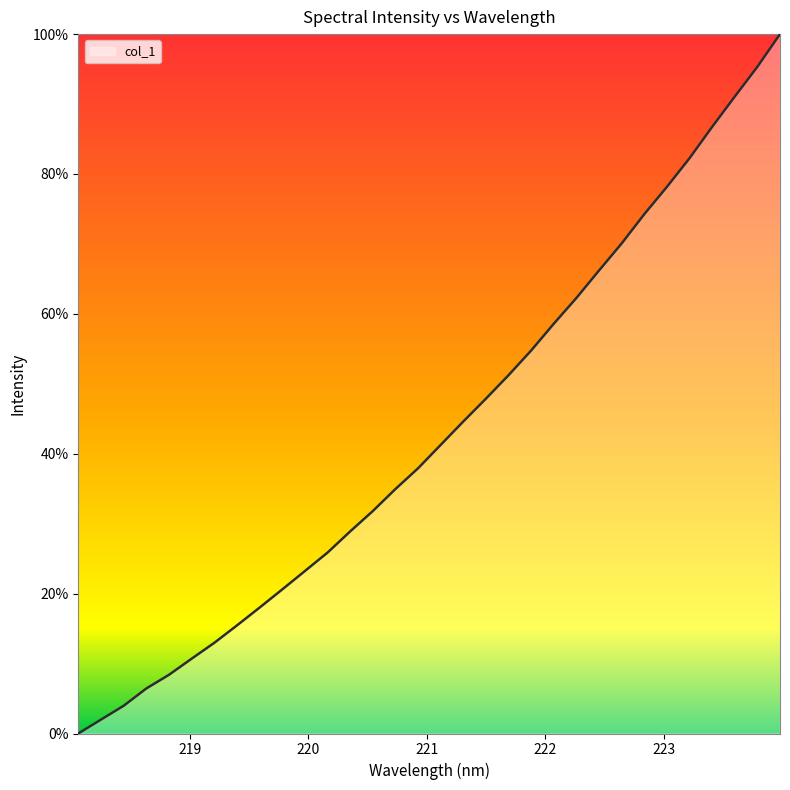

What is the difference between the maximum and minimum values?

100.0